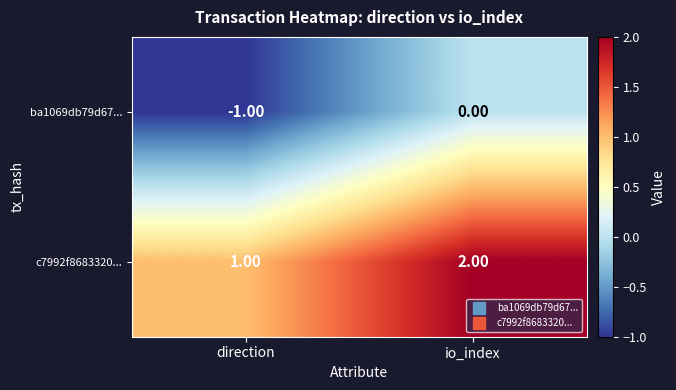

At which category does the chart reach its peak across all series?

io_index